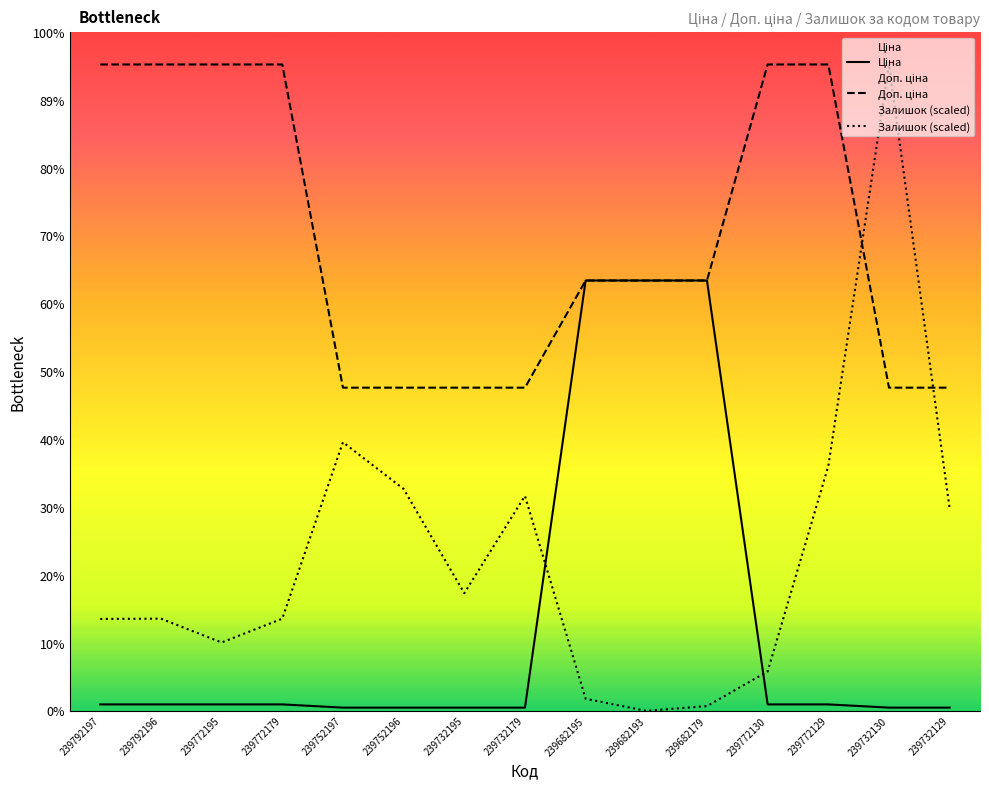

Which category has the highest value across all series?

239792197